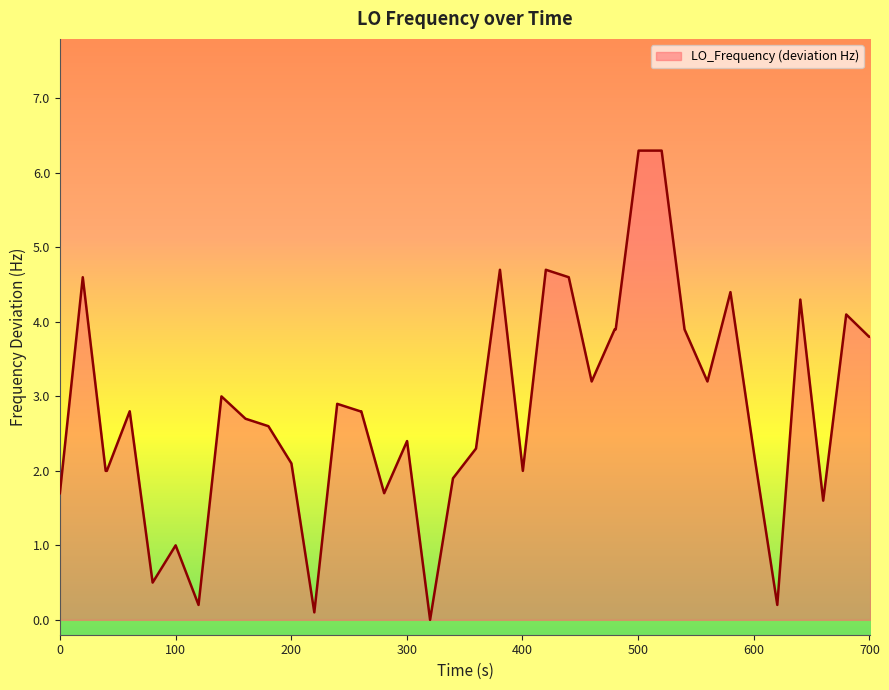

What is the sum of all values?

113.2